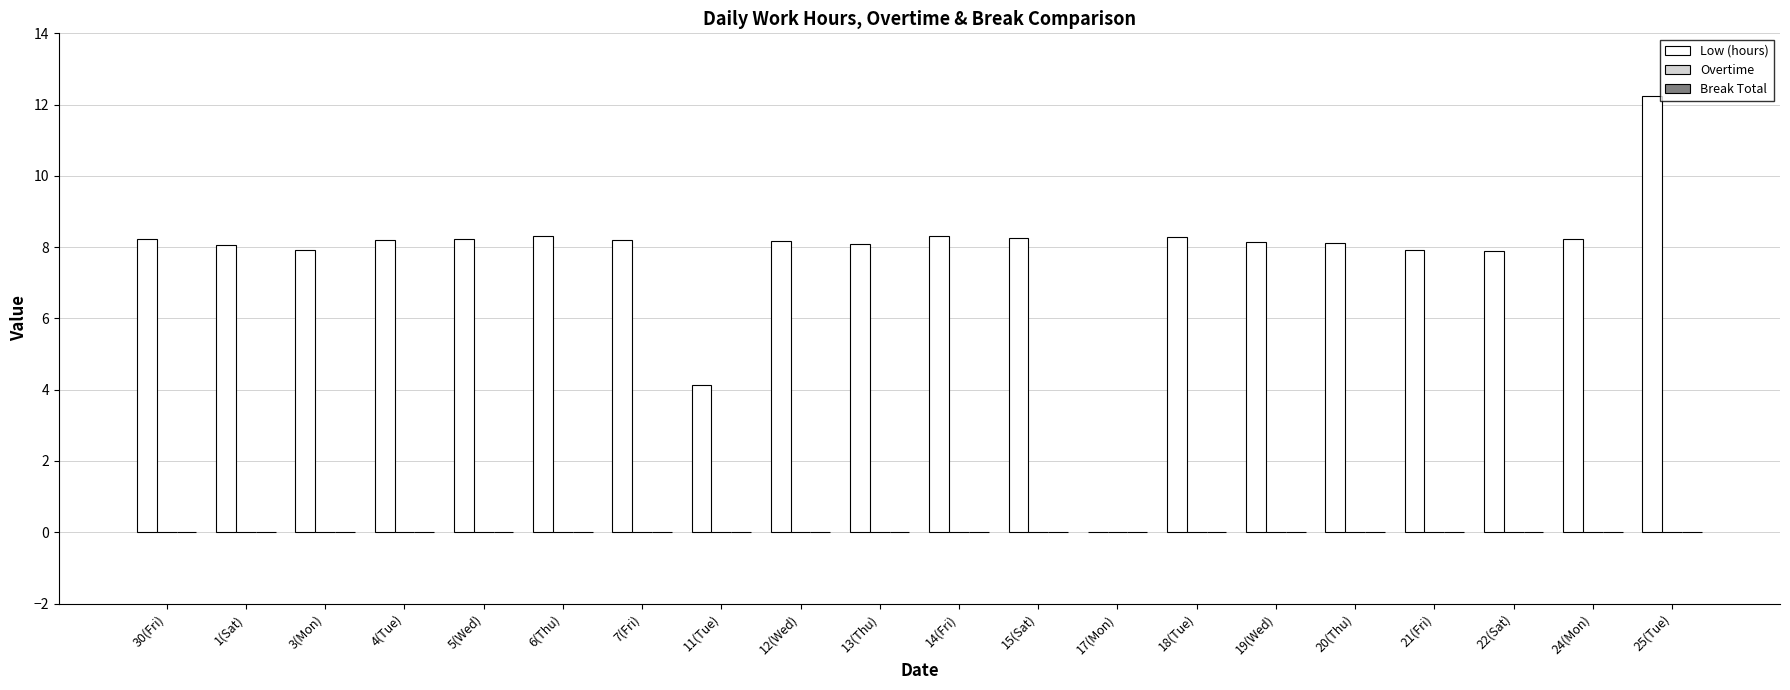

Are the bars grouped side by side (vs. stacked)?

No